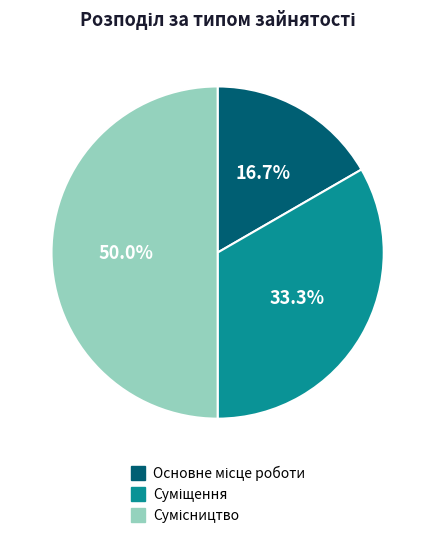

How many slices are in this pie chart?

3